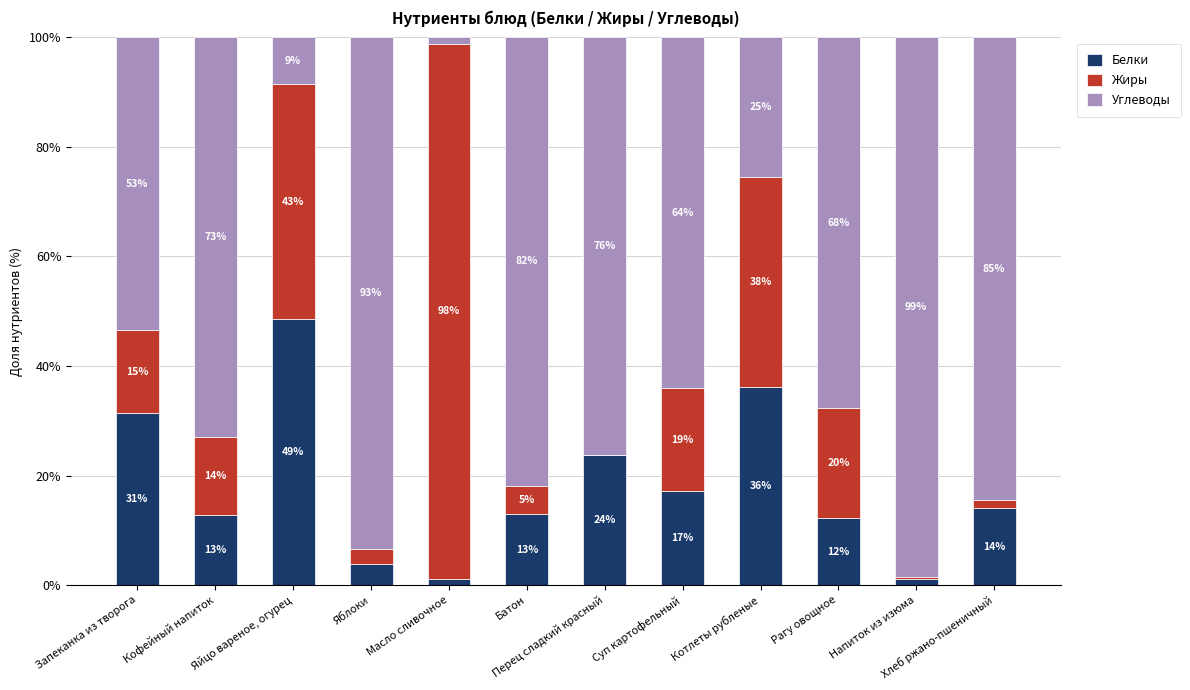

What are all the series names shown in the legend?

Белки, Жиры, Углеводы